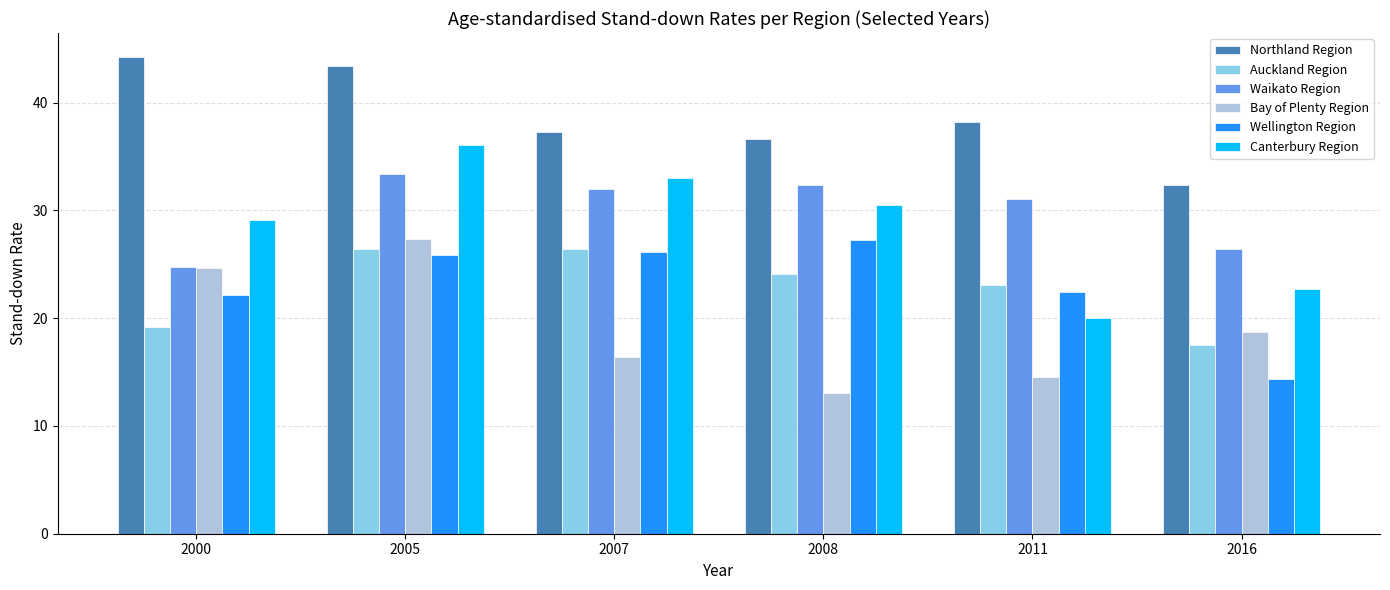

Which series has the largest total across all categories?

Northland Region